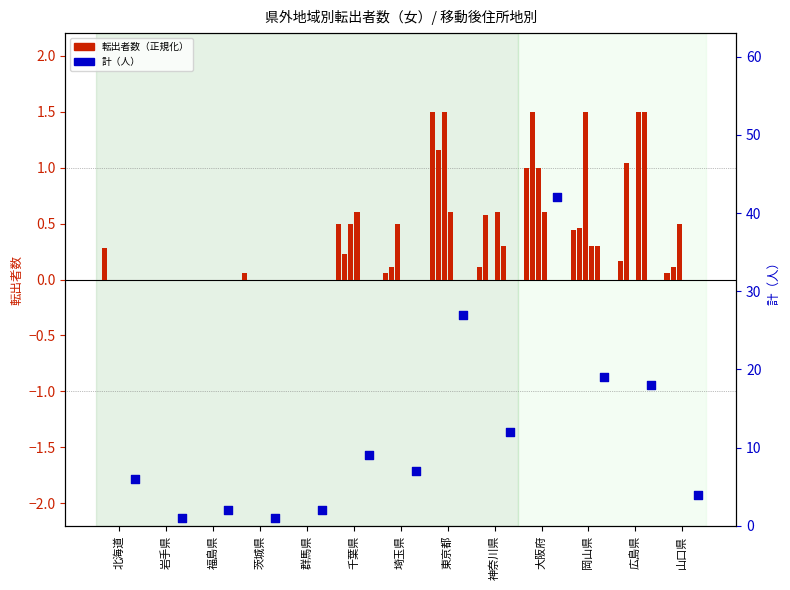

Is the value of 計 at 茨城県 greater than the value of 鳥取市 at 広島県?

Yes